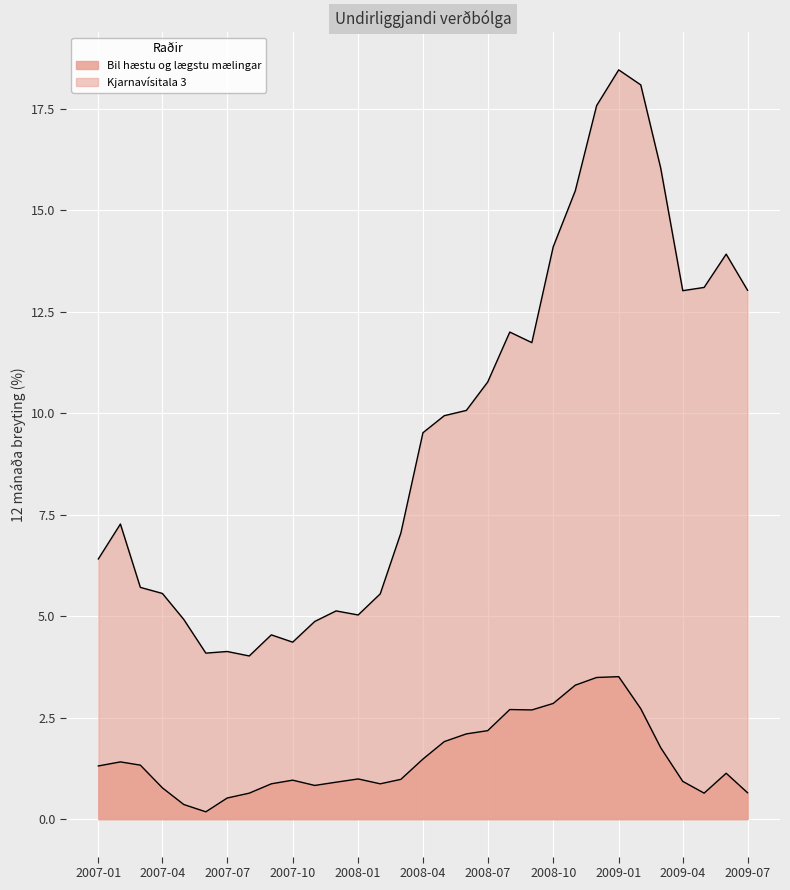

Is the value of Kjarnavísitala 3 at 2008-02-01 greater than the value of Bil hæstu og lægstu mælingar at 2008-03-01?

Yes